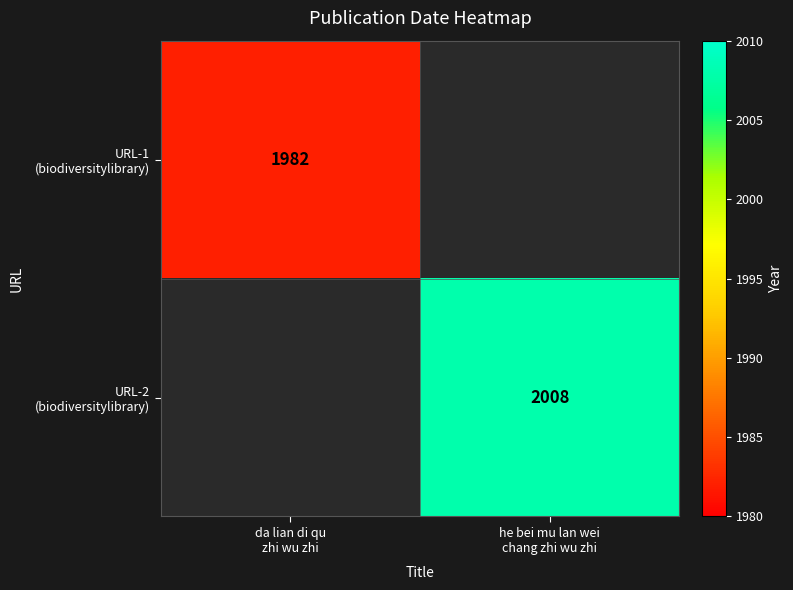

Rank the categories by URL-2 (biodiversitylibrary) value from highest to lowest.

da lian di qu zhi wu zhi, he bei mu lan wei chang zhi wu zhi